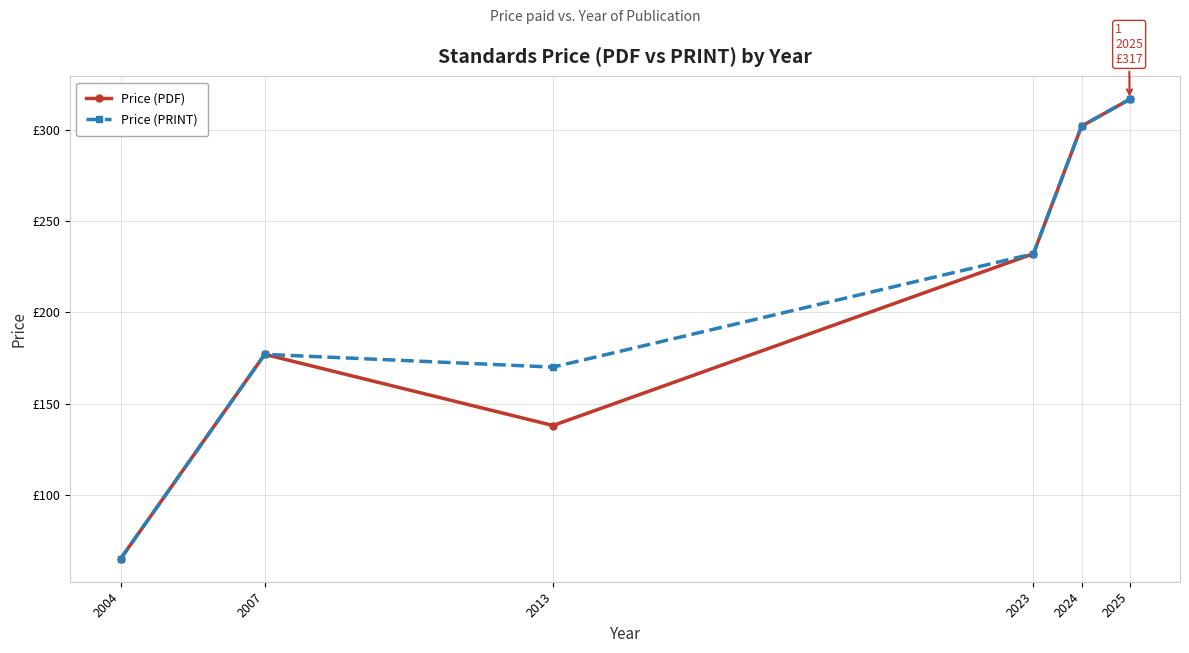

At which category is the sum across all series the highest?

2025